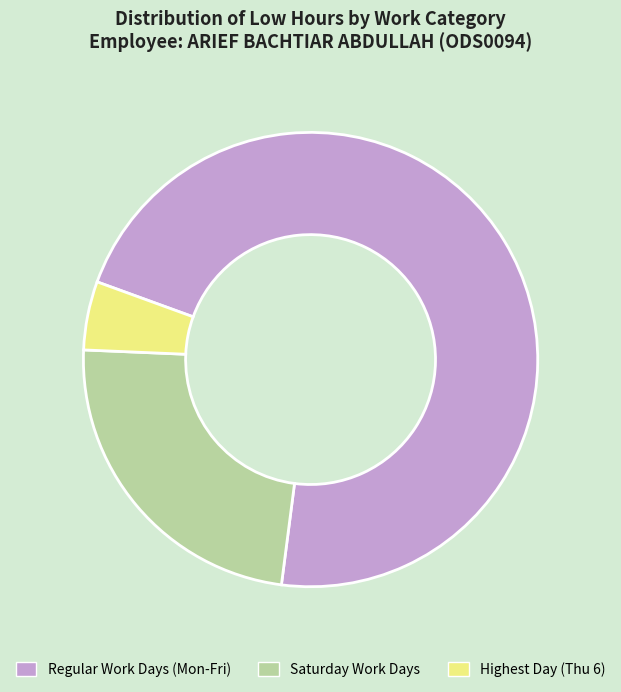

How many segments does this pie chart have?

3